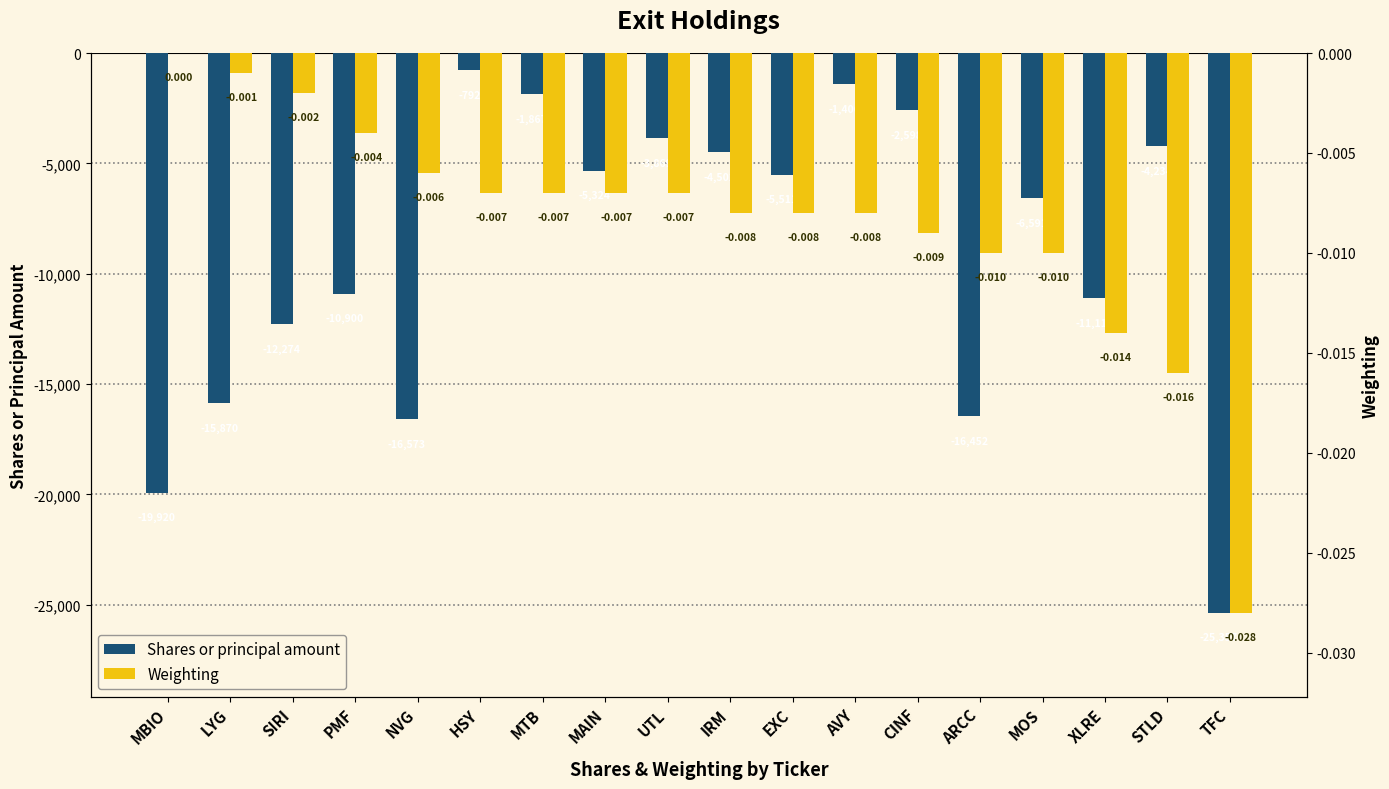

True or false: Weighting has a value of -0.0 at AVY.

True